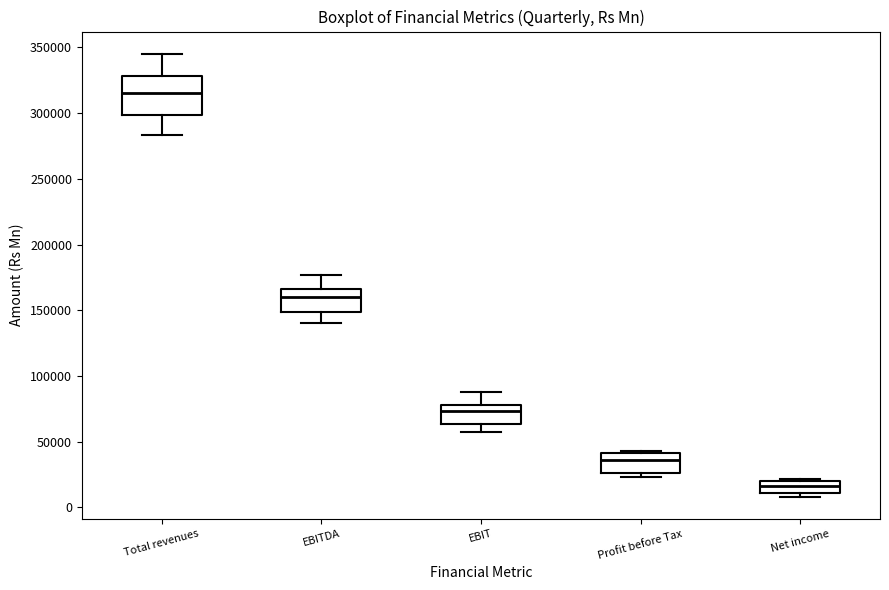

Which box's median line is the highest?

Total revenues